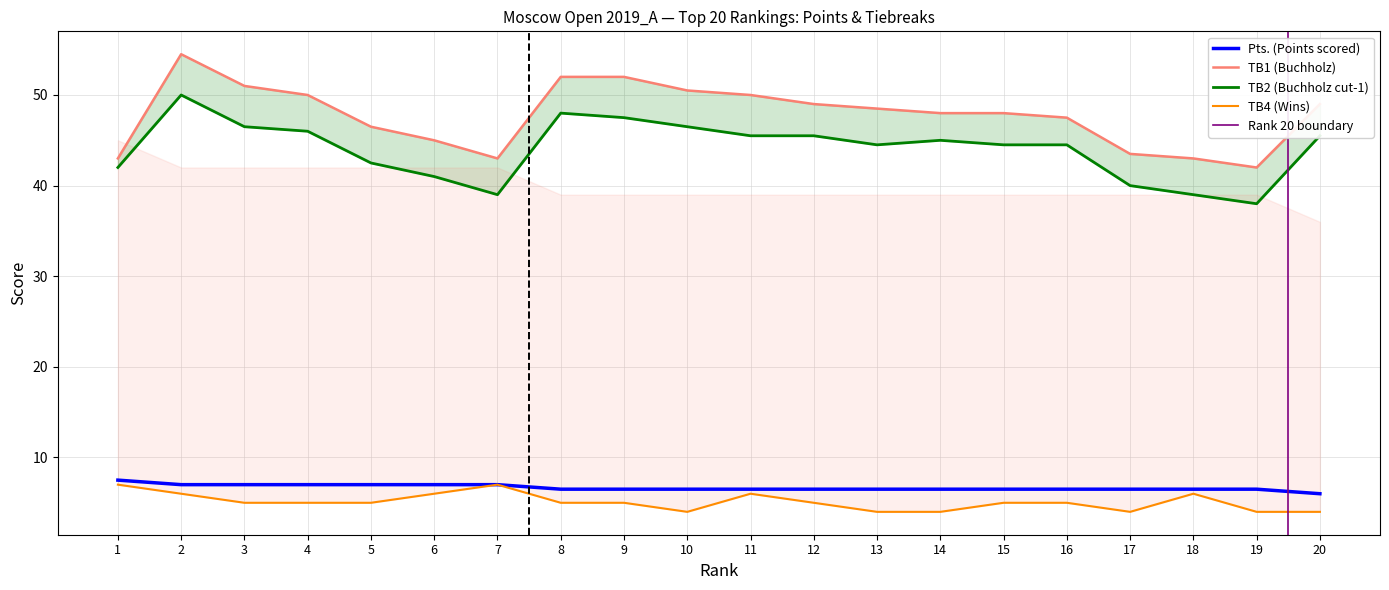

Which series has the largest range (max minus min)?

TB1